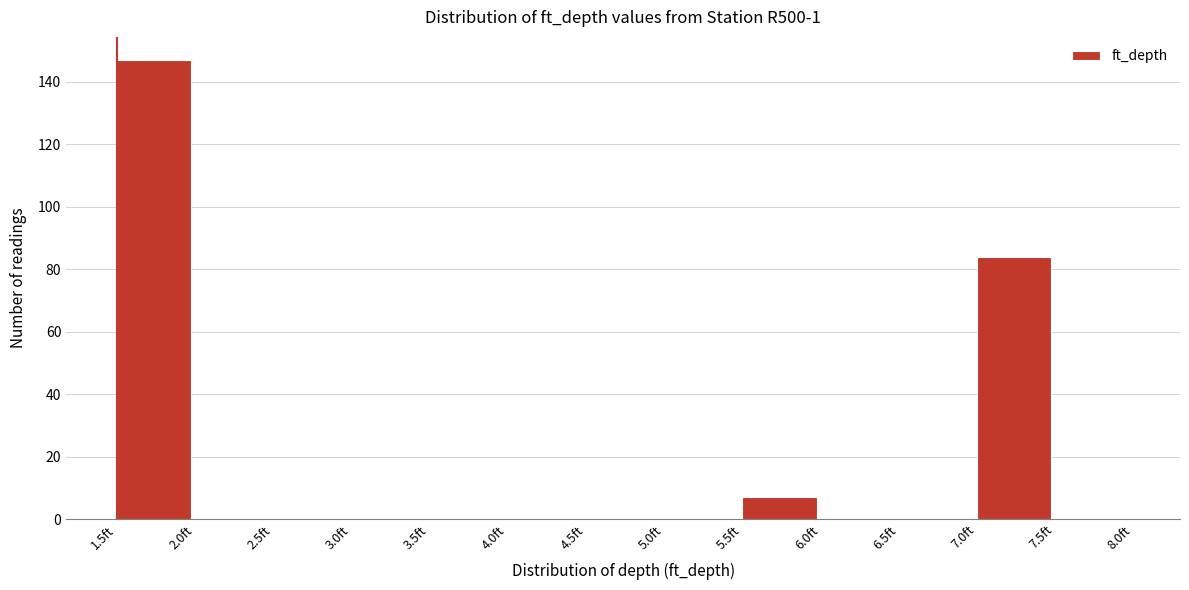

Reading left to right, list every bar in this chart as the range it spans on the x-axis followed by its height. The values are not printed on the chart, so give them approximately, as read against the axis.

1.5 to 2.0: 148
2.0 to 2.5: 0
2.5 to 3.0: 0
3.0 to 3.5: 0
3.5 to 4.0: 0
4.0 to 4.5: 0
4.5 to 5.0: 0
5.0 to 5.5: 0
5.5 to 6.0: 8
6.0 to 6.5: 0
6.5 to 7.0: 0
7.0 to 7.5: 84
7.5 to 8.0: 0